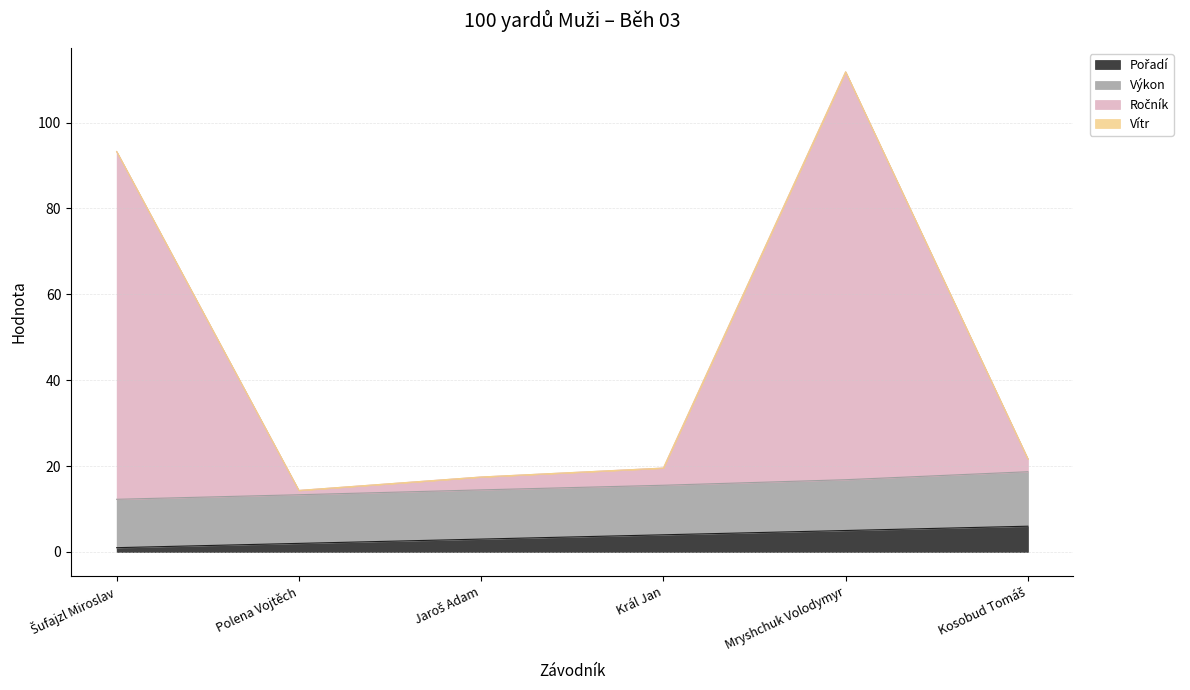

Which has a higher value, Mryshchuk Volodymyr or Šufajzl Miroslav?

Mryshchuk Volodymyr